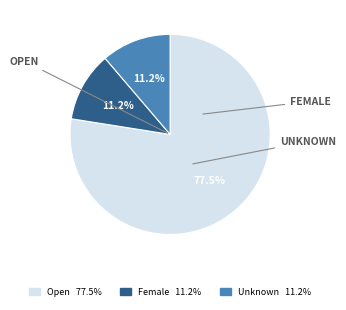

Is the sum of Open and Female greater than half?

Yes